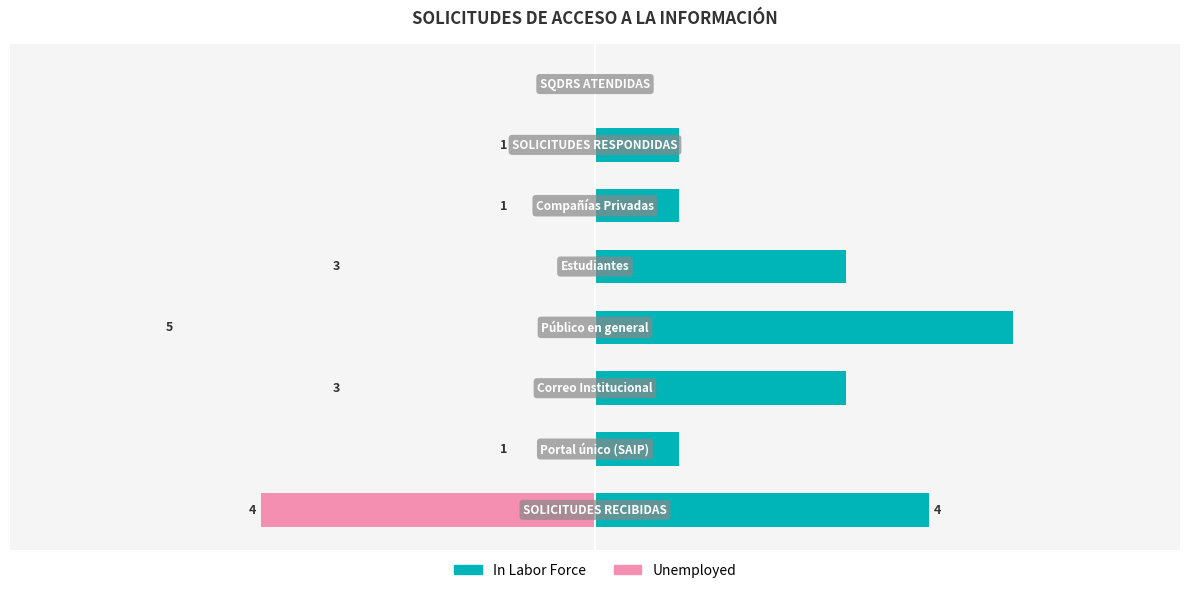

Count the In Labor Force values in the range 1 to 4.

6